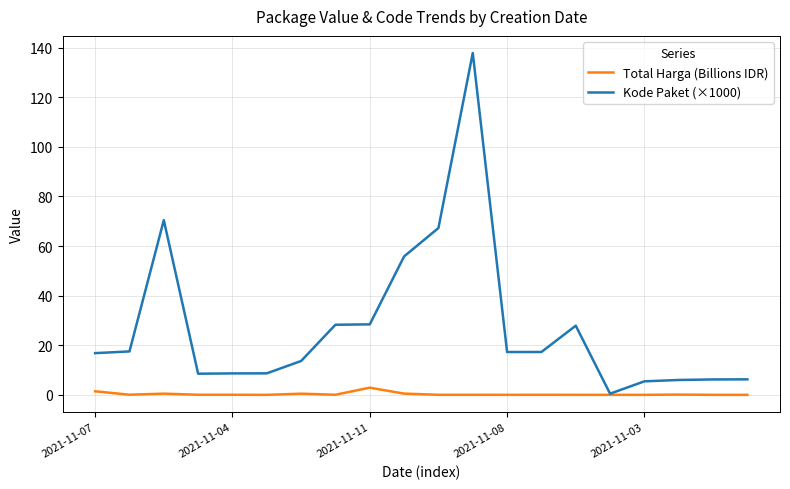

True or false: Kode Paket (×1000) has more than 0 interior local peaks.

True